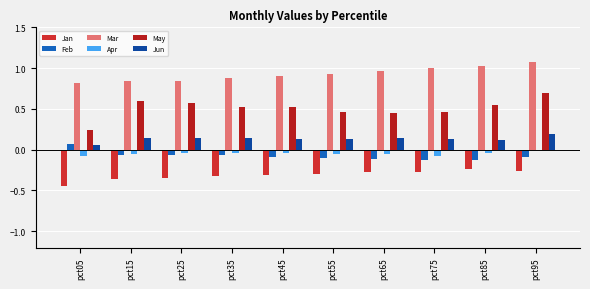

At which category does the chart reach its peak across all series?

pct95